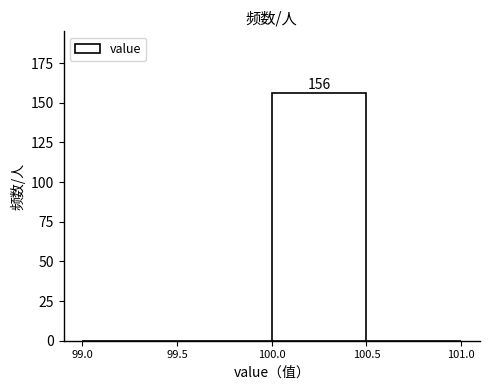

Over which range of the x-axis is the bar tallest?

100.0 to 100.5